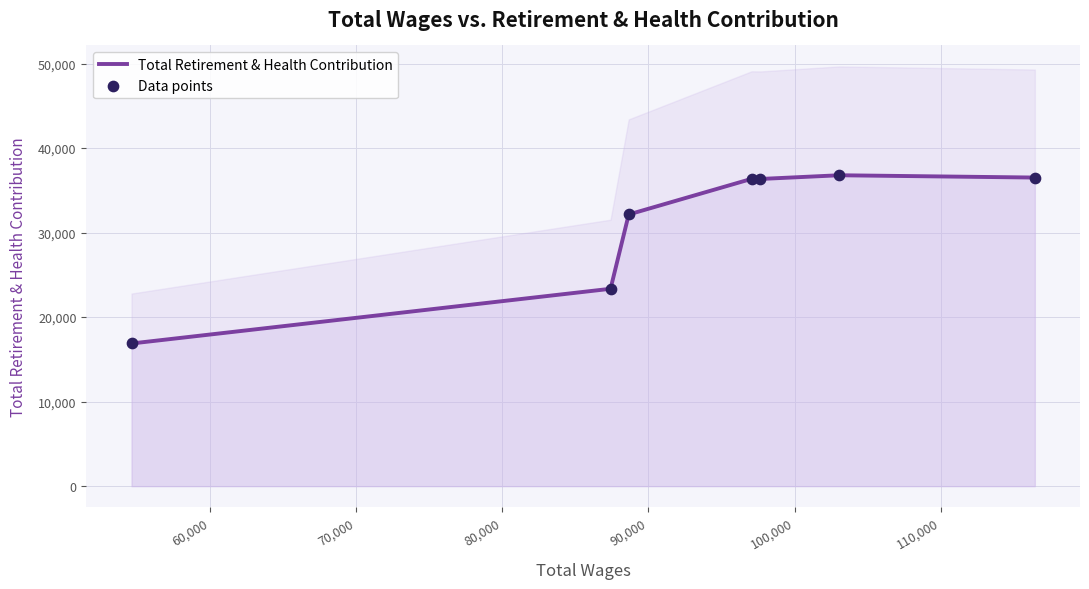

What are all the series names shown in the legend?

Total Retirement & Health Contribution, Data points